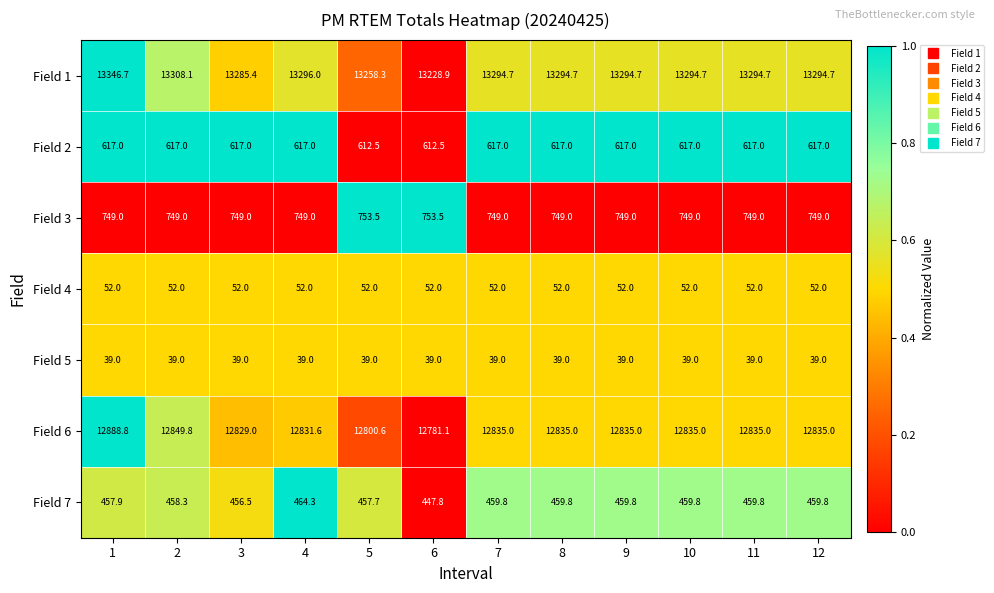

List the series in order of their peak value, lowest first.

Field 5, Field 4, Field 7, Field 2, Field 3, Field 6, Field 1